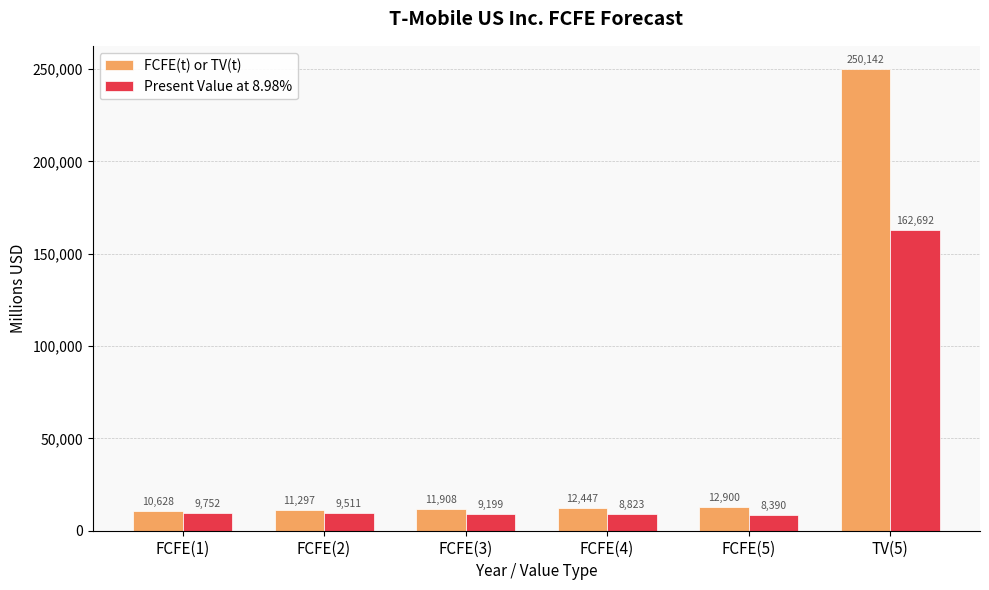

The value of Present Value at 8.98% at FCFE(2) is 9511. True or false?

True